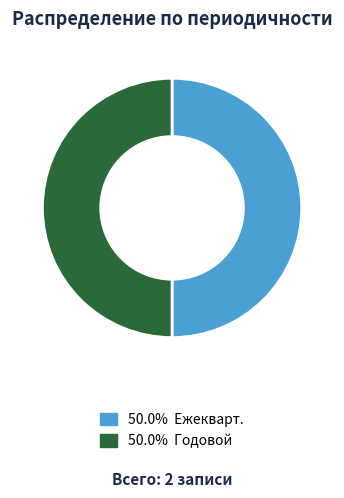

How many slices are in this pie chart?

2